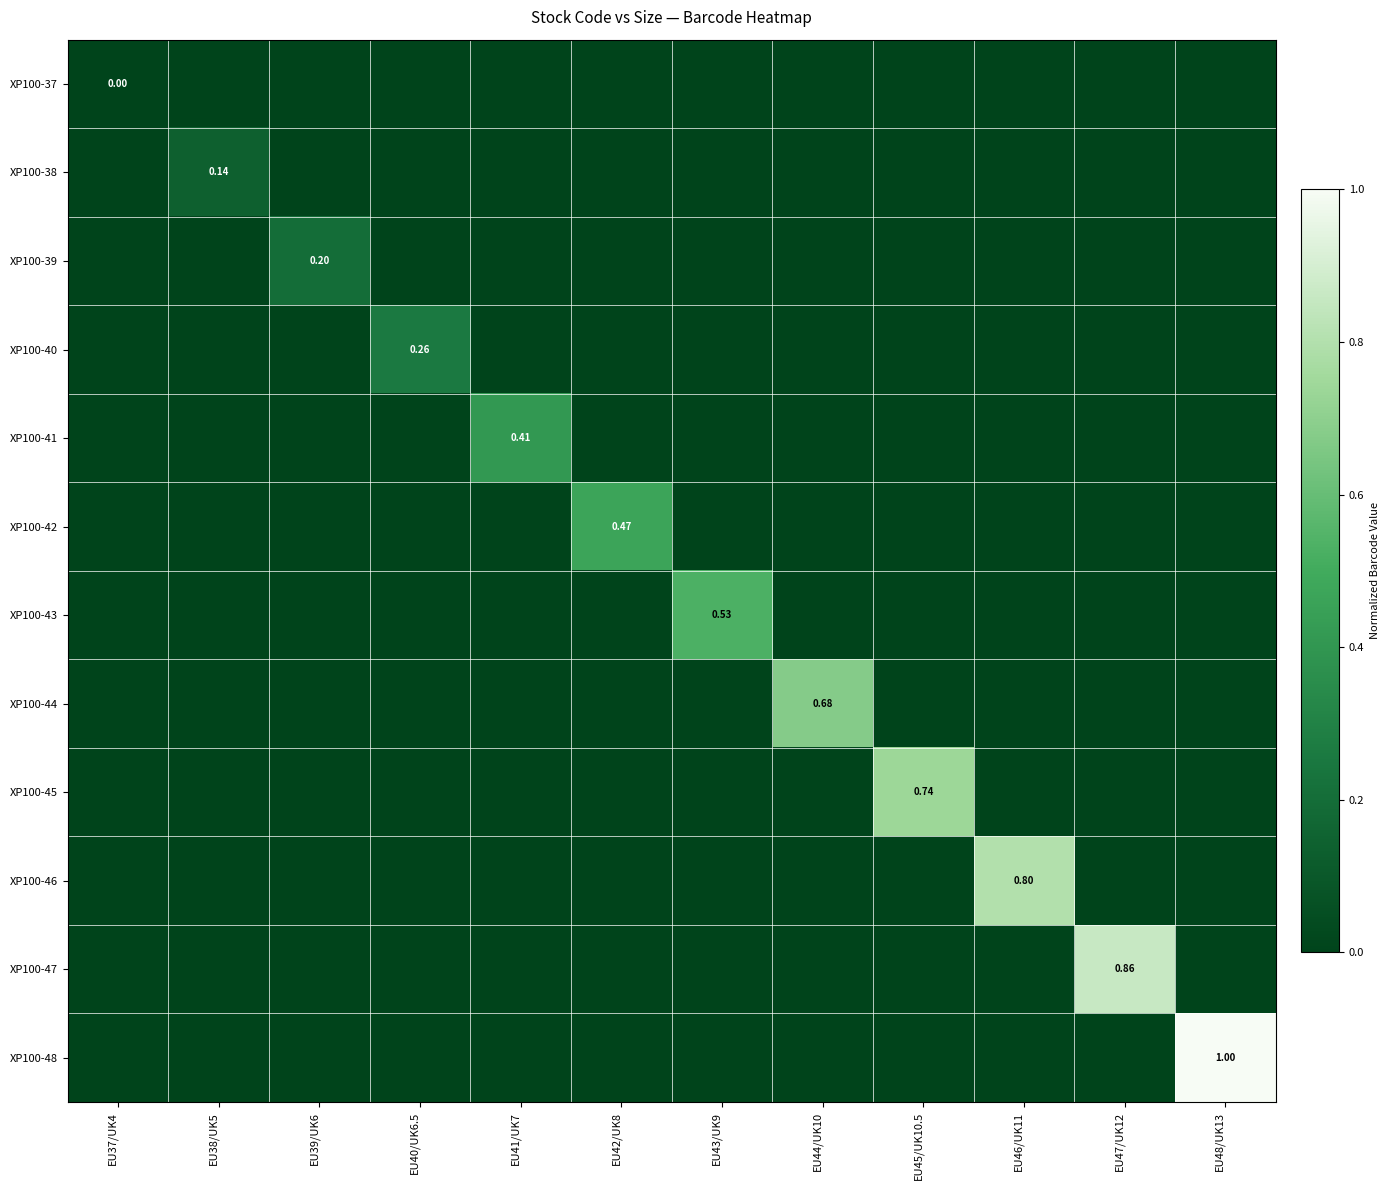

What is the difference between the highest and lowest values at EU43/UK9?

0.5